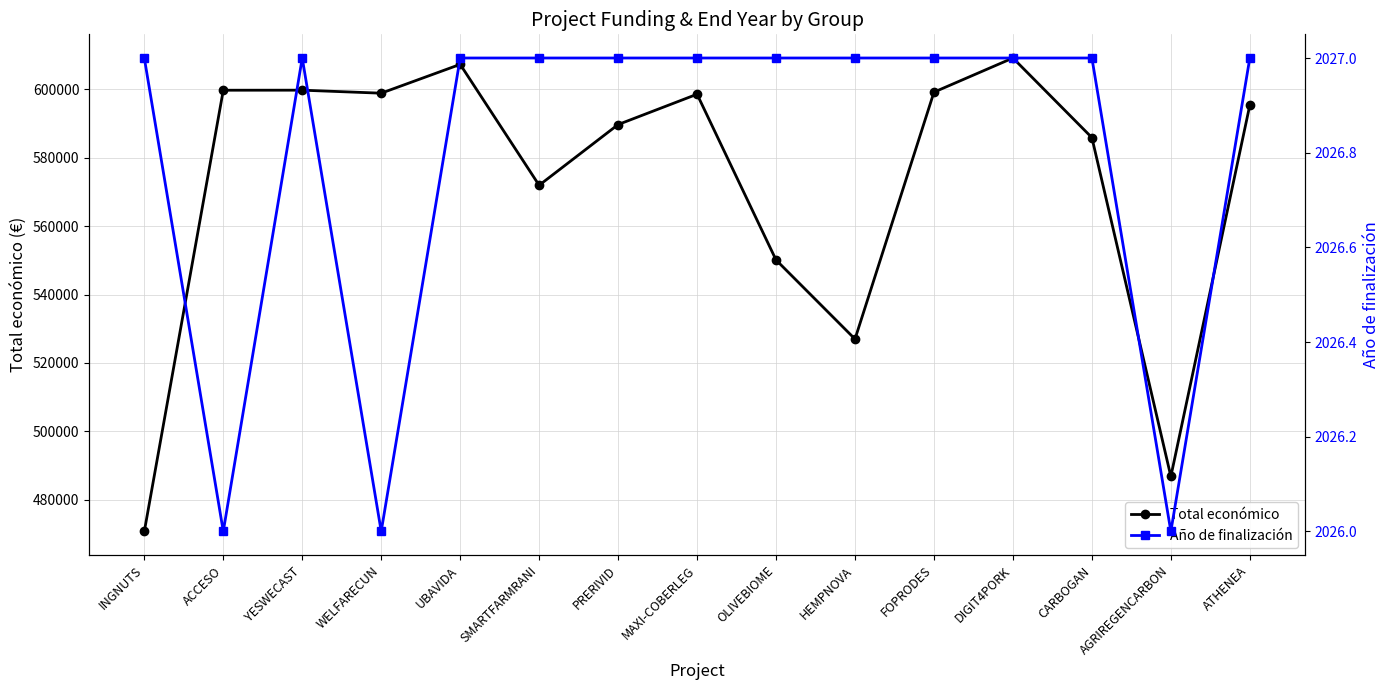

What is the label of the 13th point from the right?

YESWECAST